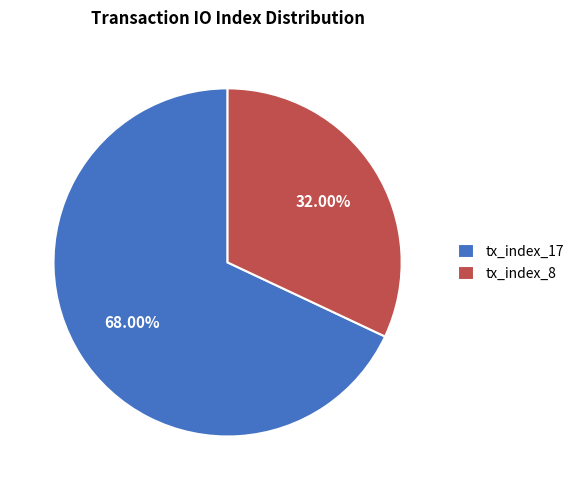

Which slice is the smallest?

tx_index_8